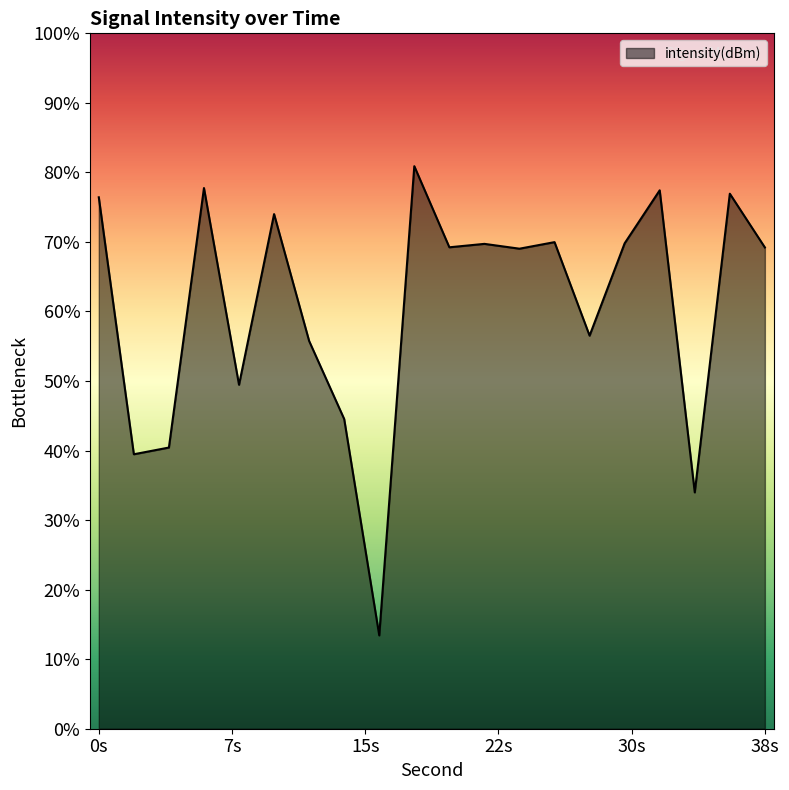

How many categories are shown in the chart?

20